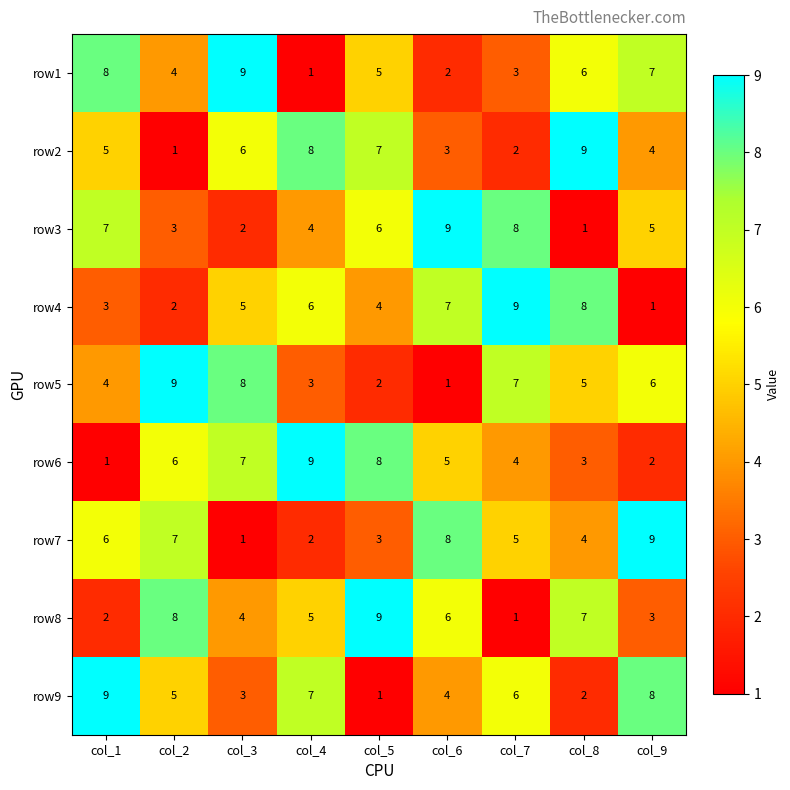

The value of row6 at col_5 is 12. True or false?

False